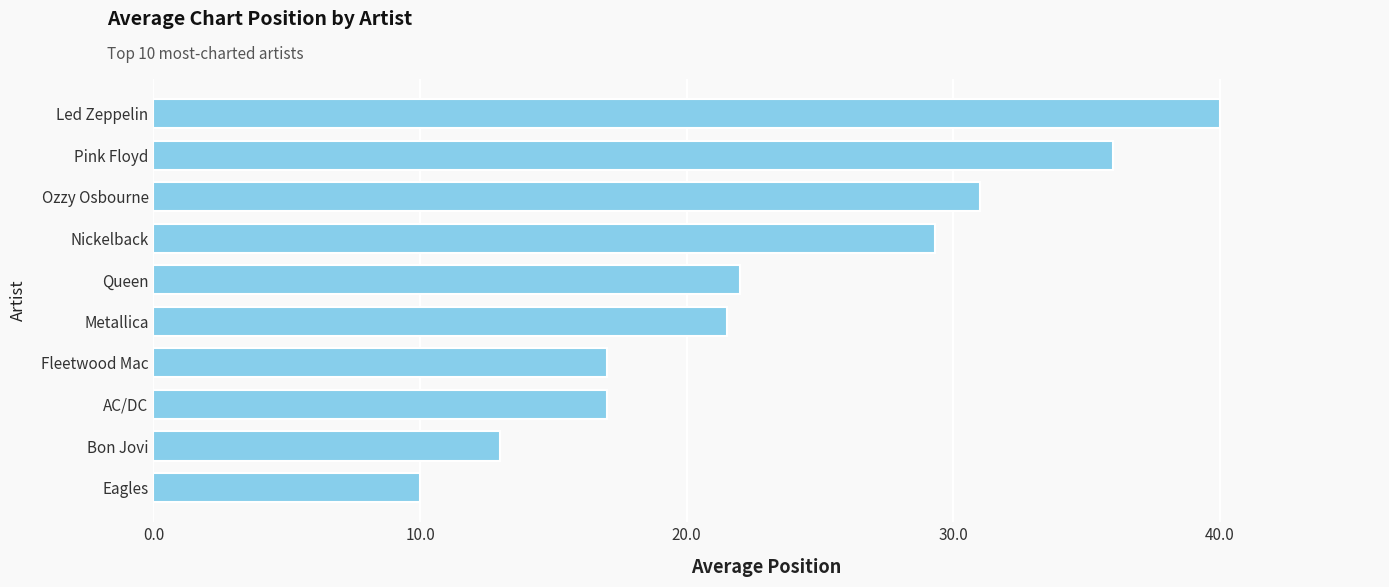

How many distinct data groups are displayed?

1